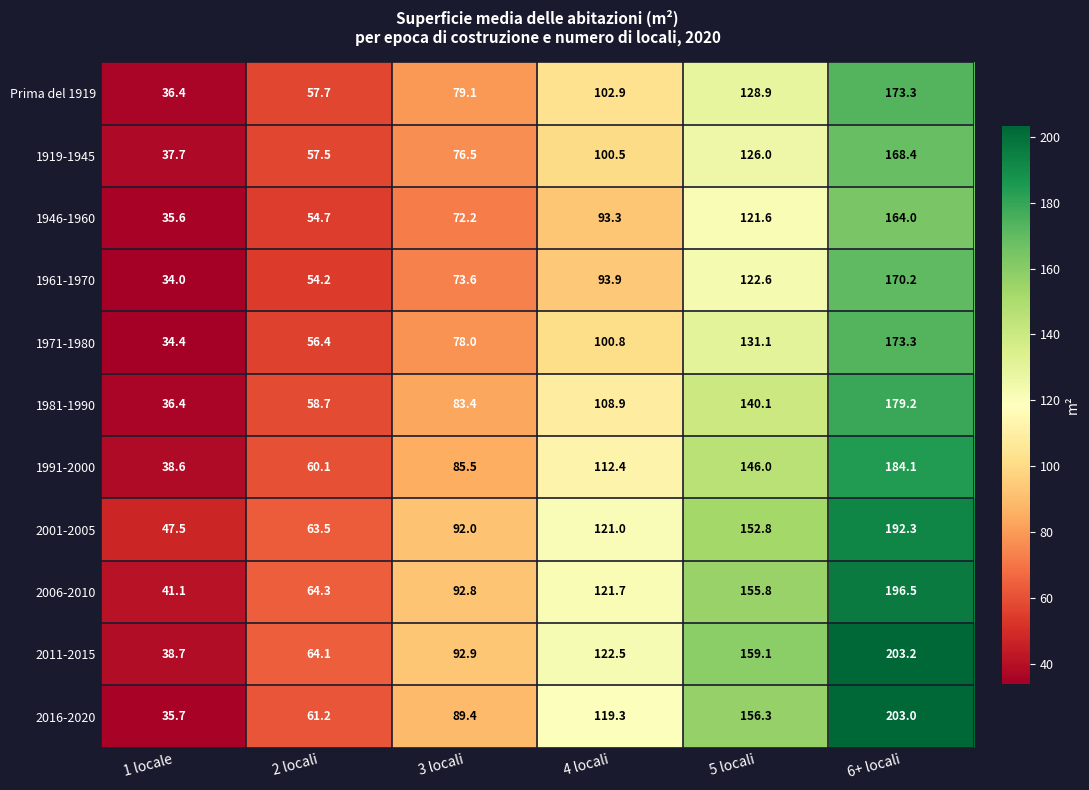

At how many categories does at least one series exceed 182?

1